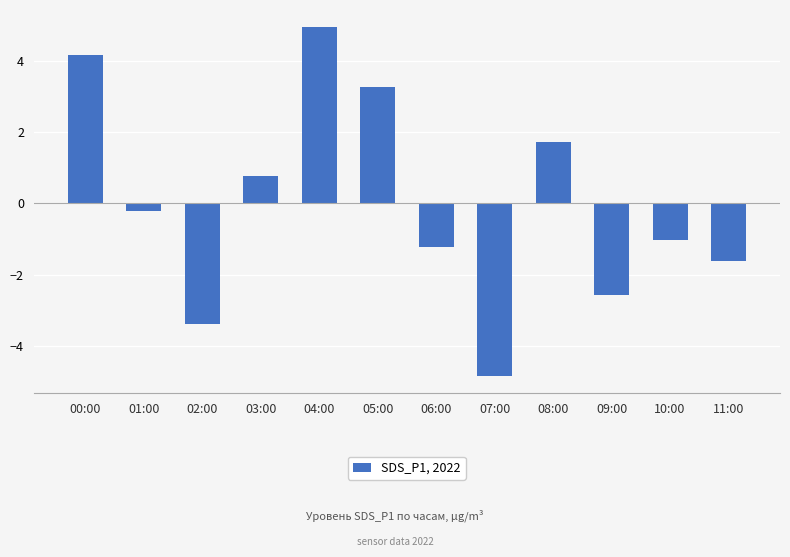

Reading right to left, list all the values displayed in this chart.

11:00=-1.6	10:00=-1.0	09:00=-2.6	08:00=1.7	07:00=-4.8	06:00=-1.2	05:00=3.3	04:00=4.9	03:00=0.8	02:00=-3.4	01:00=-0.2	00:00=4.1